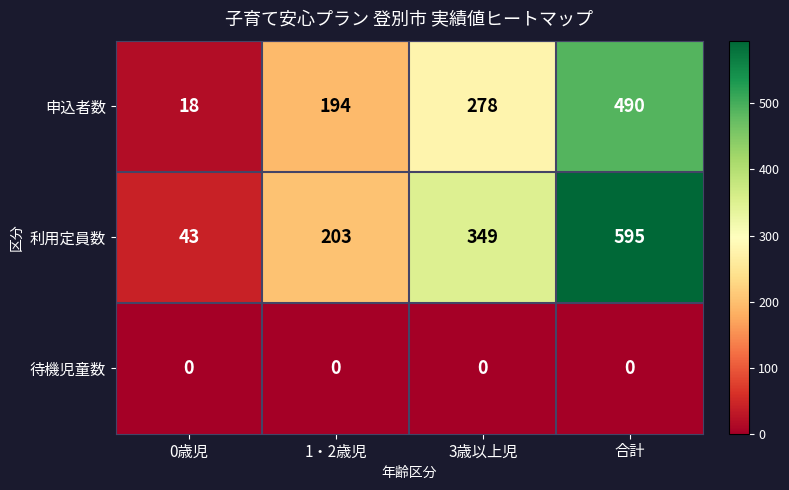

The value of 申込者数 at 合計 is 663. True or false?

False